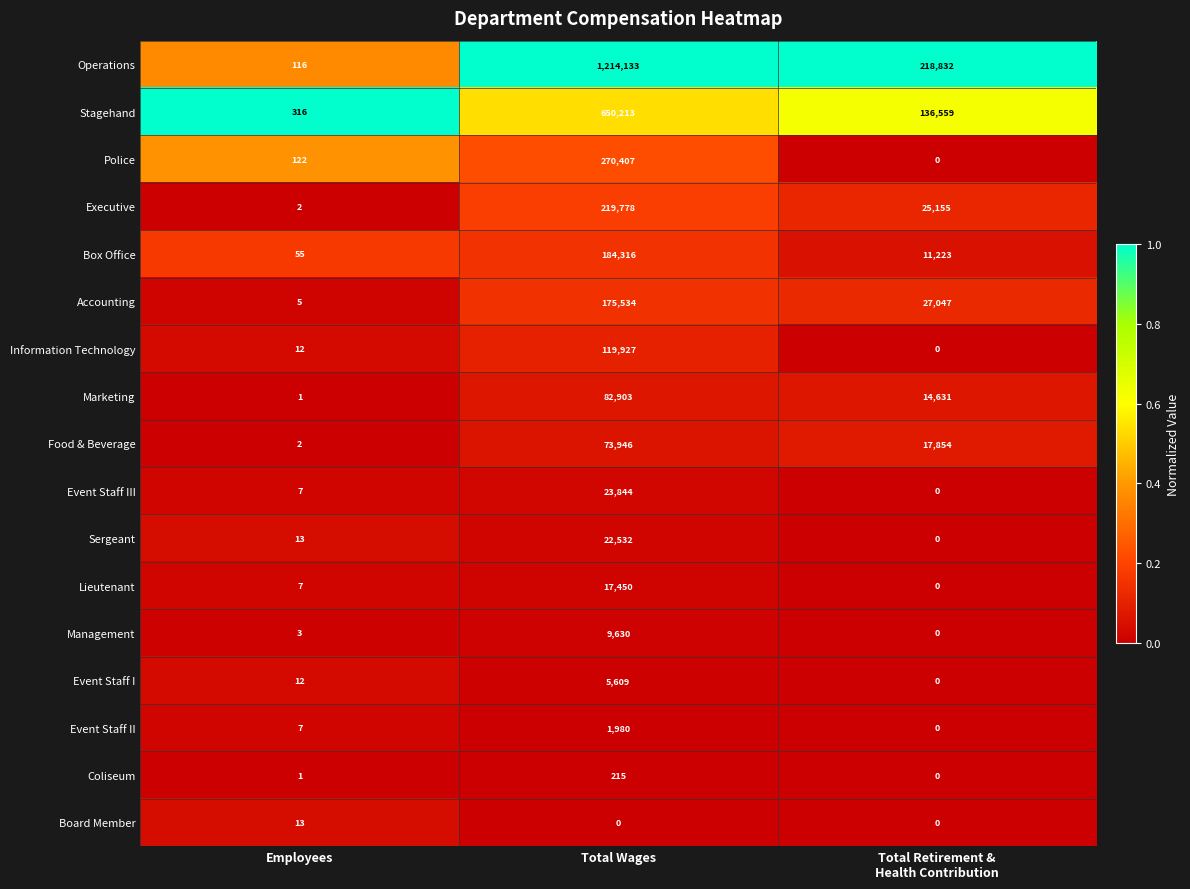

At Total Wages, list the series in order from smallest to largest.

Board Member, Coliseum, Event Staff II, Event Staff I, Management, Lieutenant, Sergeant, Event Staff III, Food & Beverage, Marketing, Information Technology, Accounting, Box Office, Executive, Police, Stagehand, Operations